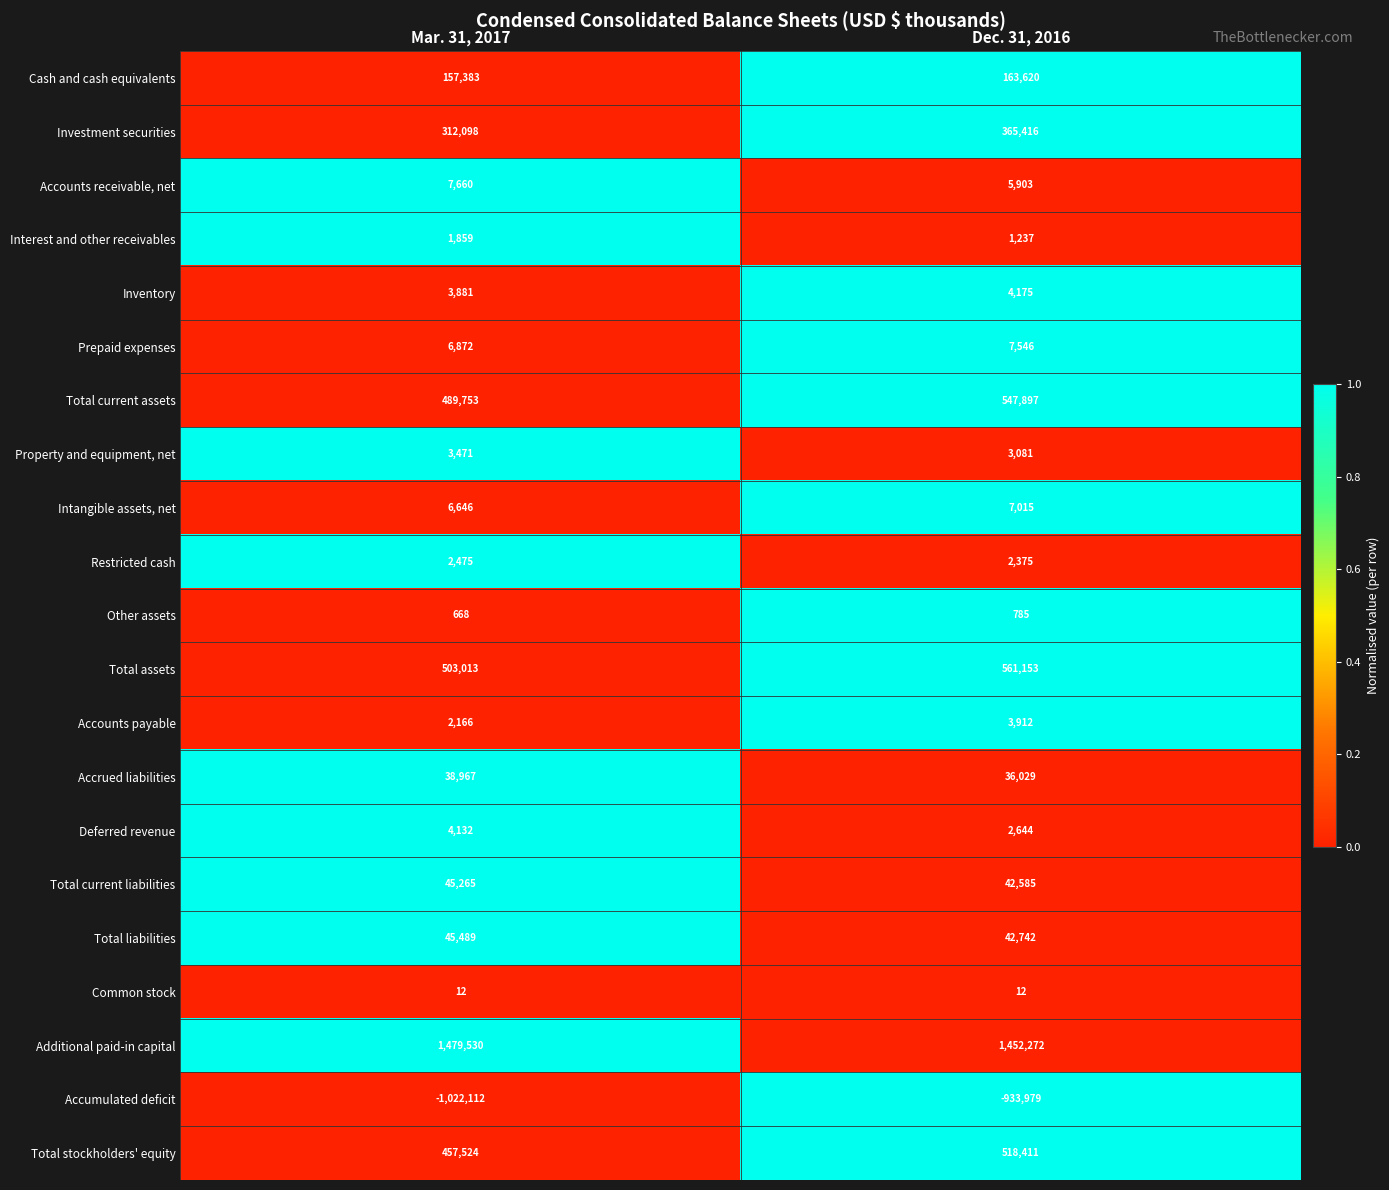

What is the difference between the highest and lowest values at Dec. 31, 2016?

2386251